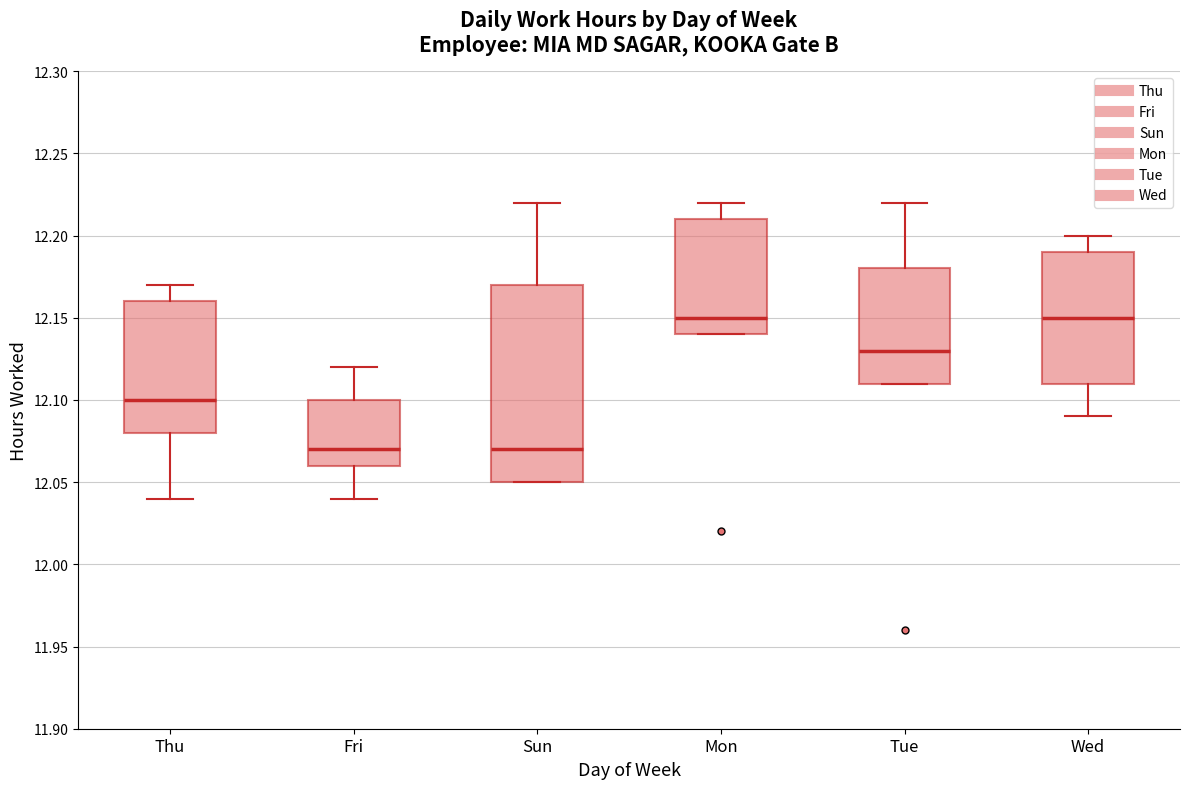

Reading left to right, read every box against the y-axis: the position of its median line, the range the box covers, and the ends of its whiskers. The values are not printed on the chart, so give them approximately, as read against the axis.

Thu: median 12.10, box 12.08 to 12.16, whiskers 12.04 to 12.17
Fri: median 12.07, box 12.06 to 12.10, whiskers 12.04 to 12.12
Sun: median 12.07, box 12.05 to 12.17, whiskers 12.05 to 12.22
Mon: median 12.15, box 12.14 to 12.21, whiskers 12.14 to 12.22
Tue: median 12.13, box 12.11 to 12.18, whiskers 12.11 to 12.22
Wed: median 12.15, box 12.11 to 12.19, whiskers 12.09 to 12.20